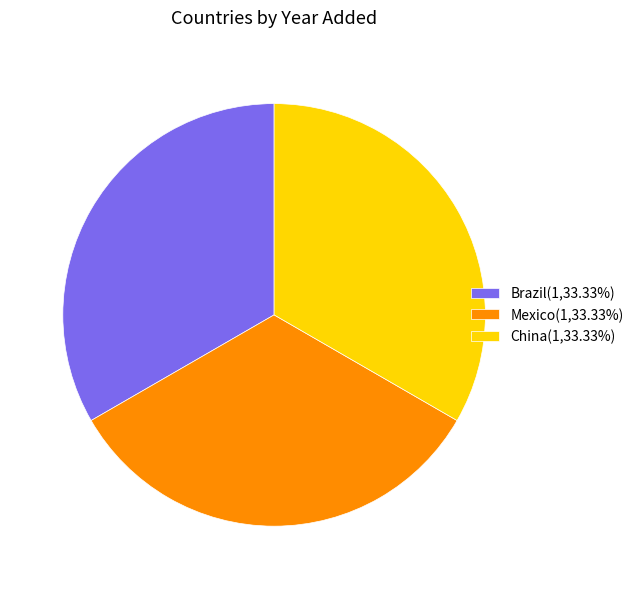

Does any single category account for the majority?

No